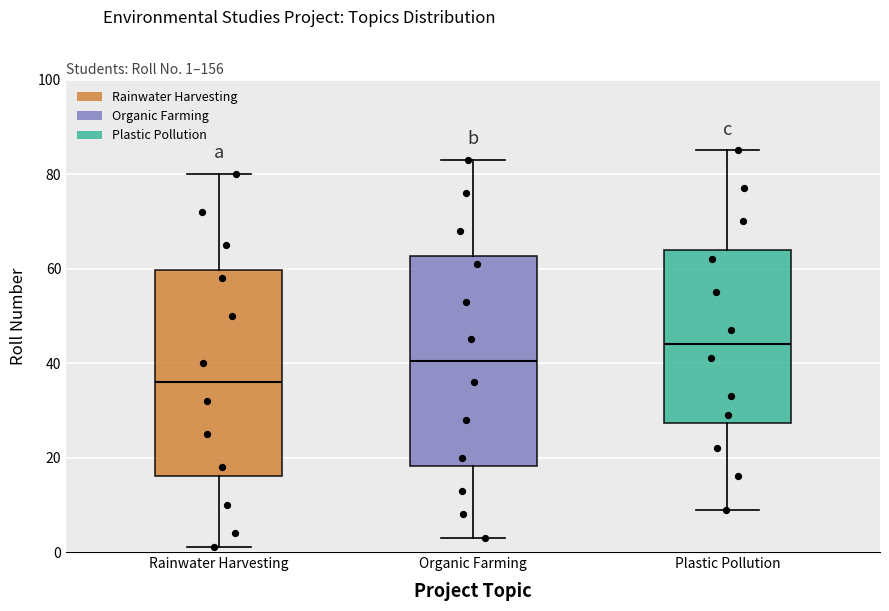

Which box has the lowest median line?

Rainwater Harvesting